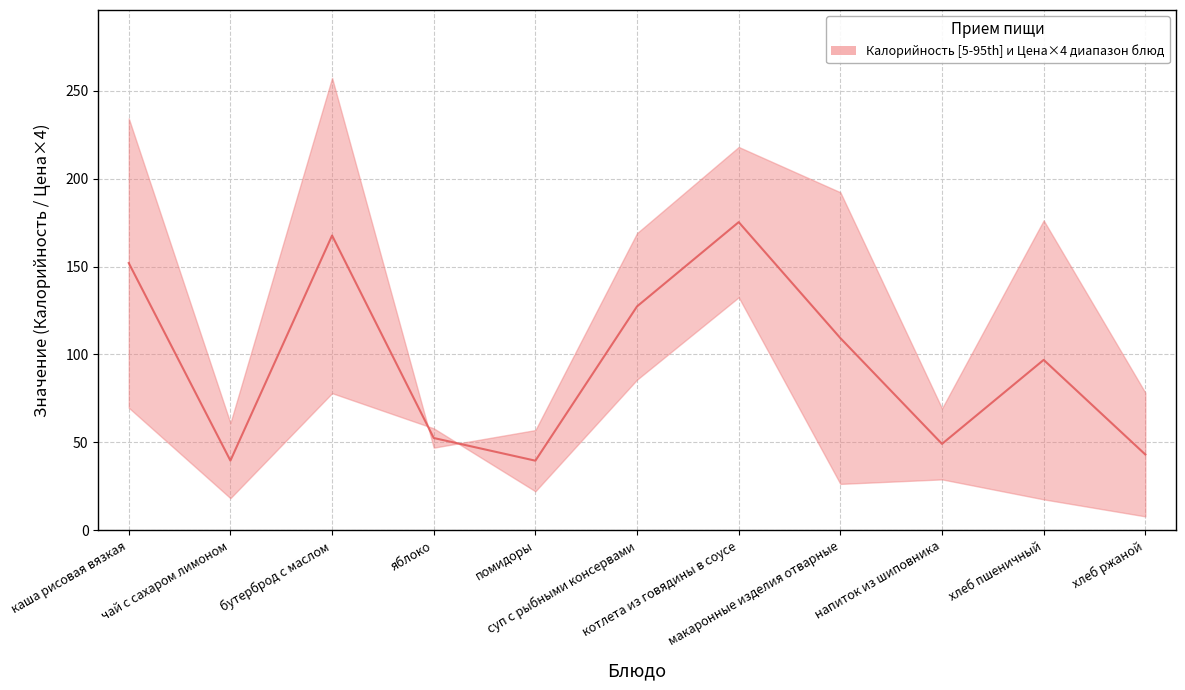

True or false: Калорийность and Цена intersect in this chart.

False